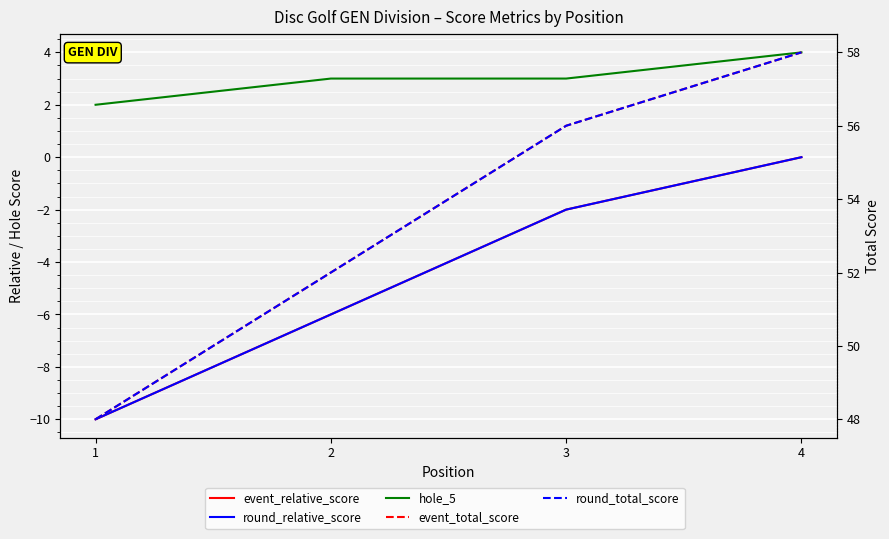

How many values in the event_total_score series exceed 56?

1